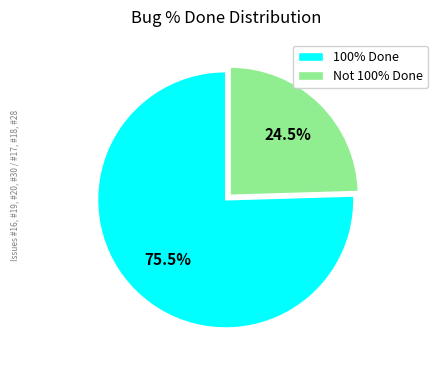

Count the number of slices in the pie.

2